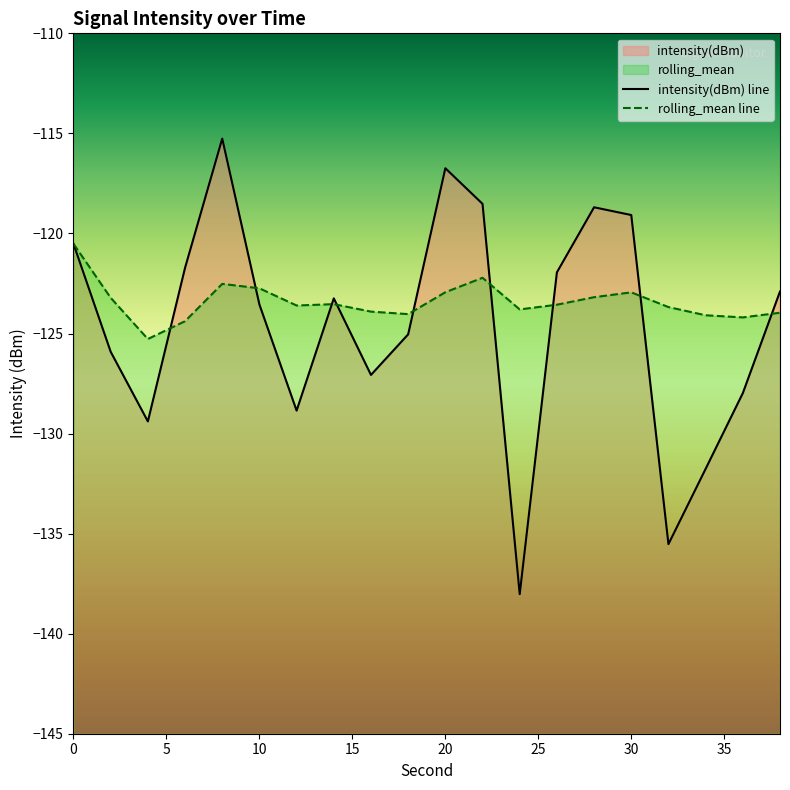

At 12, list the series in order from smallest to largest.

intensity(dBm), rolling_mean